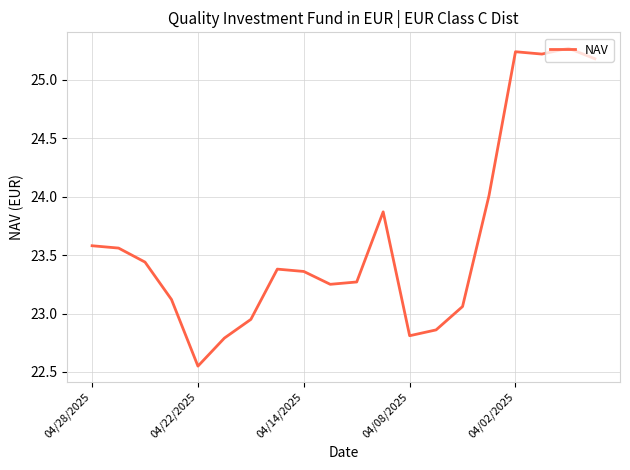

What is the difference between the maximum and minimum values?

2.7